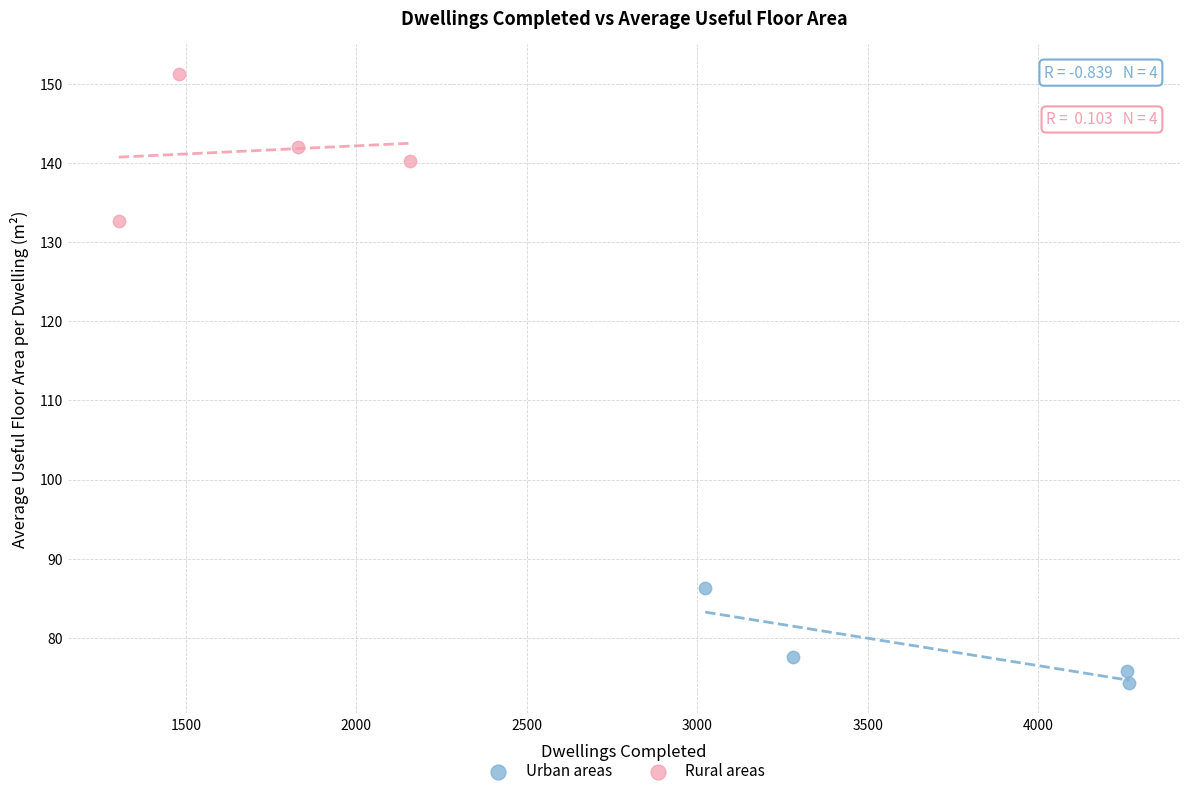

What are all the series names shown in the legend?

Urban areas, Rural areas